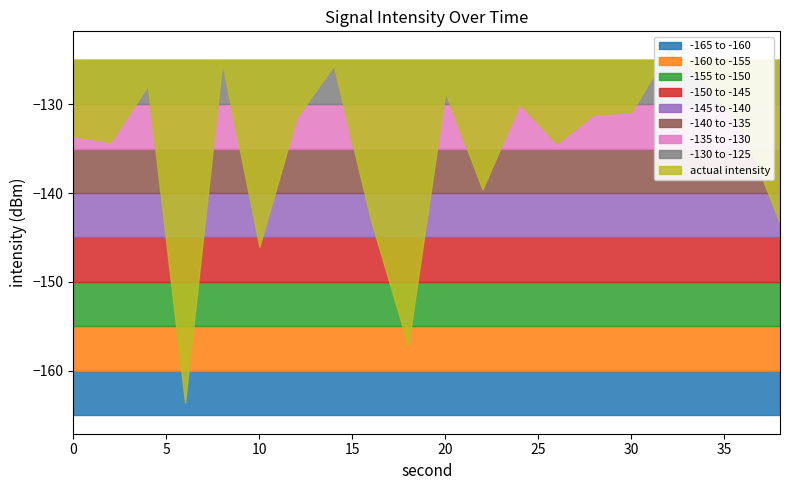

Between 22 and 26, which is larger?

26